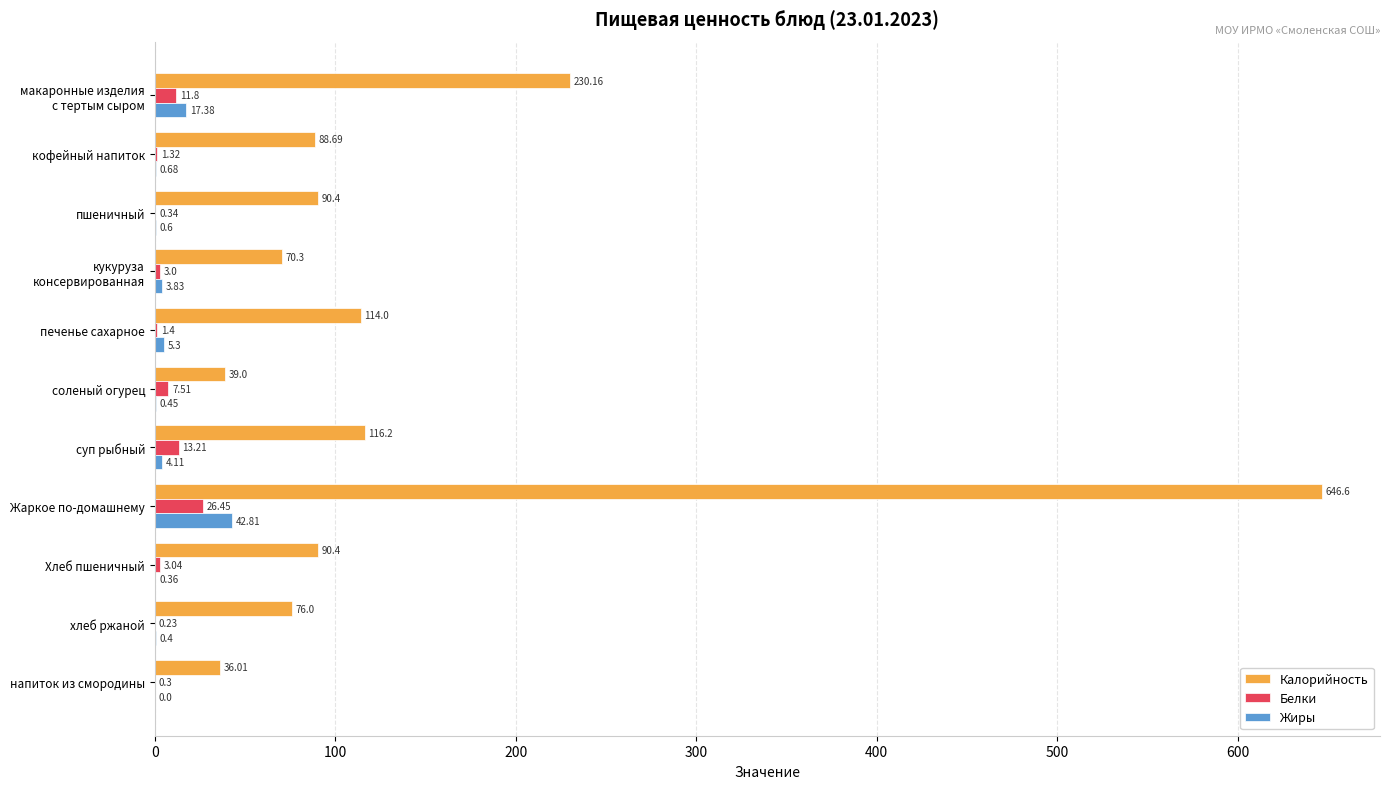

Which label corresponds to the largest value in the chart?

Жаркое по-домашнему